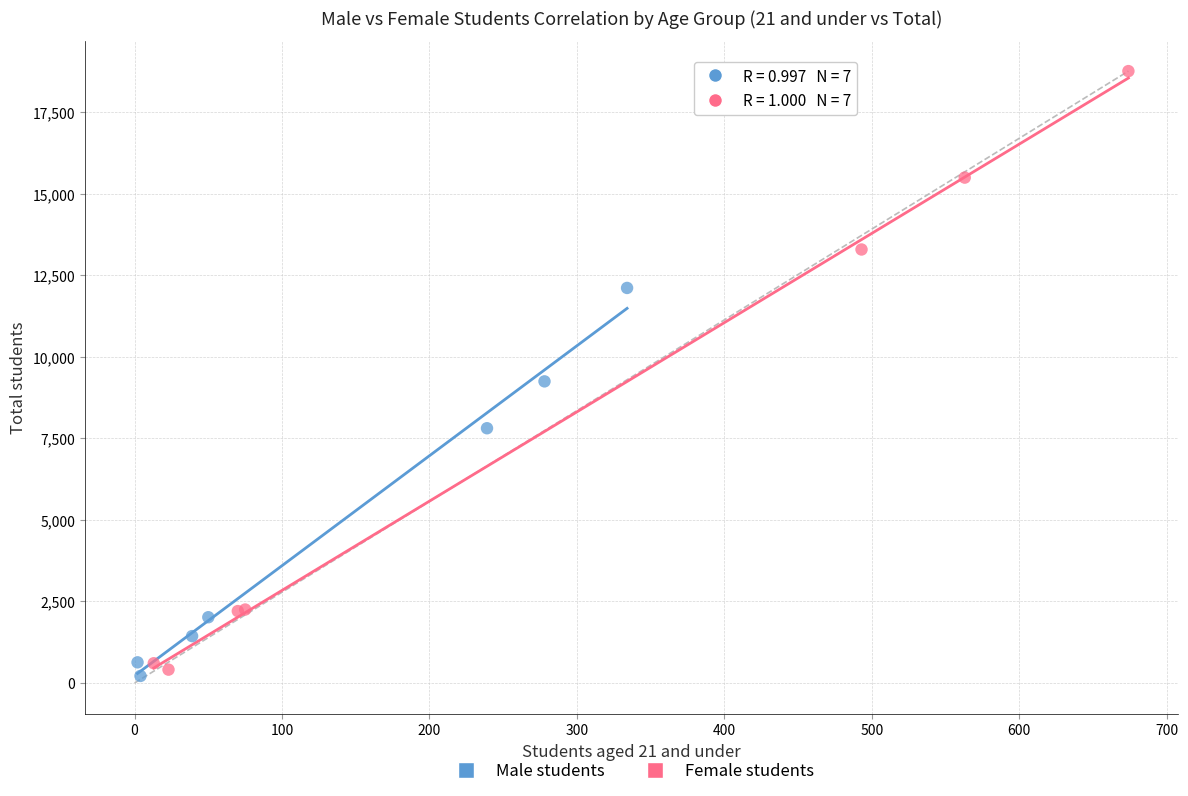

Which series has the largest Y range (max minus min)?

Female students